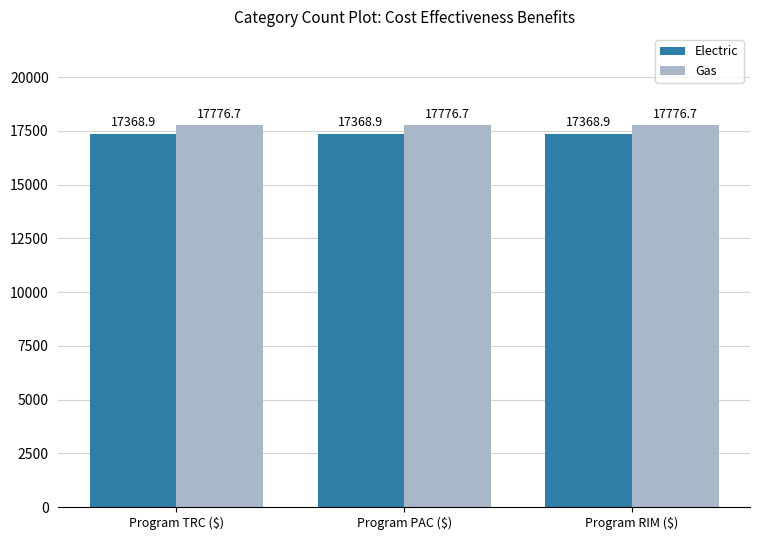

How many groups of bars are there?

3